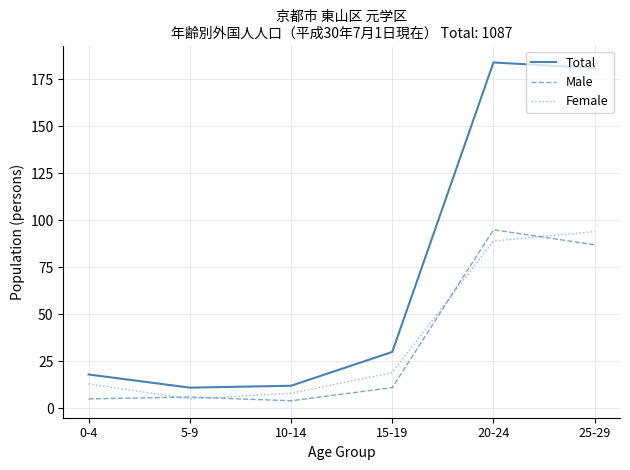

Reading right to left, extract all data points from this chart.

Total: 25-29=181	20-24=184	15-19=30	10-14=12	5-9=11	0-4=18
Male: 25-29=87	20-24=95	15-19=11	10-14=4	5-9=6	0-4=5
Female: 25-29=94	20-24=89	15-19=19	10-14=8	5-9=5	0-4=13